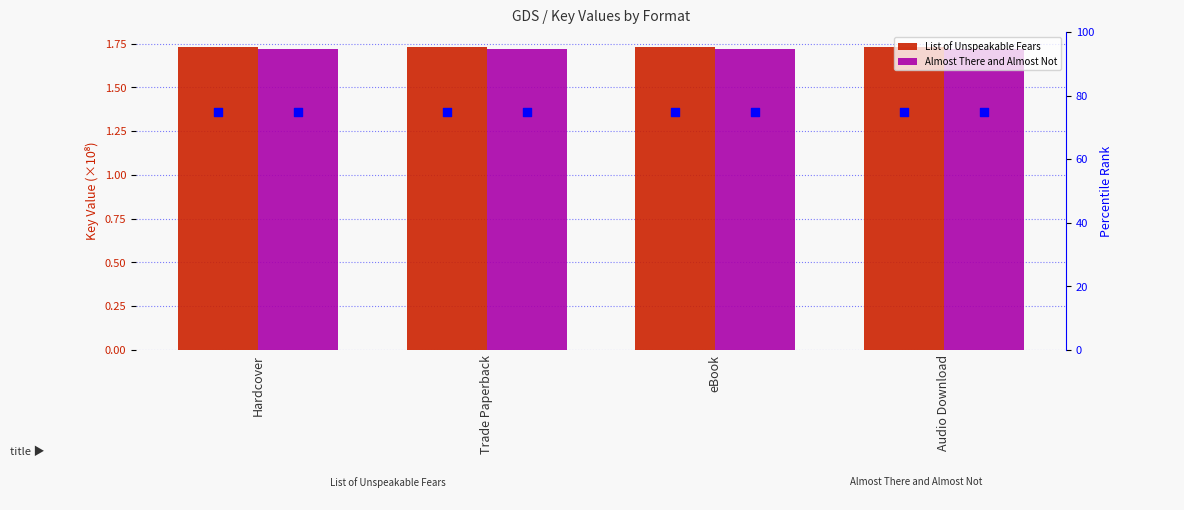

Which series contains the lowest Y value?

Almost There and Almost Not